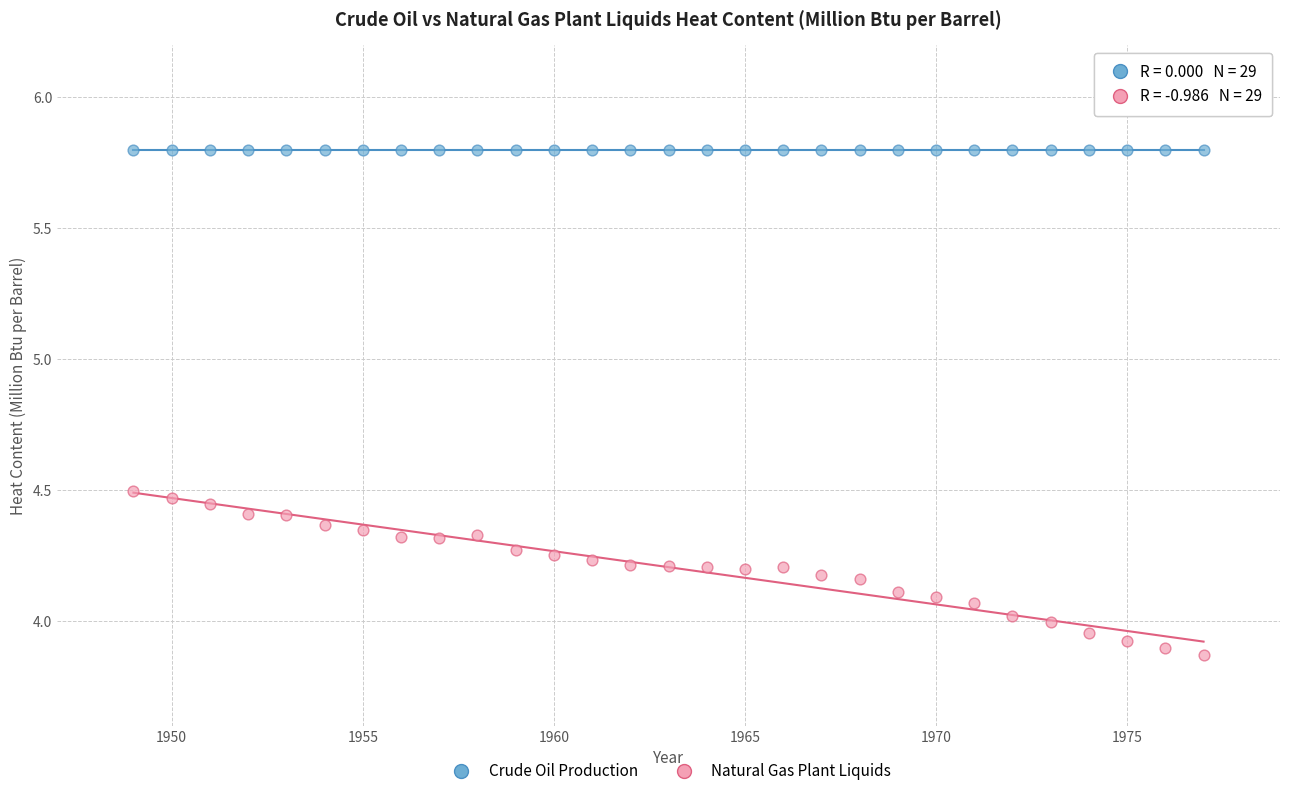

How many data points are displayed?

58